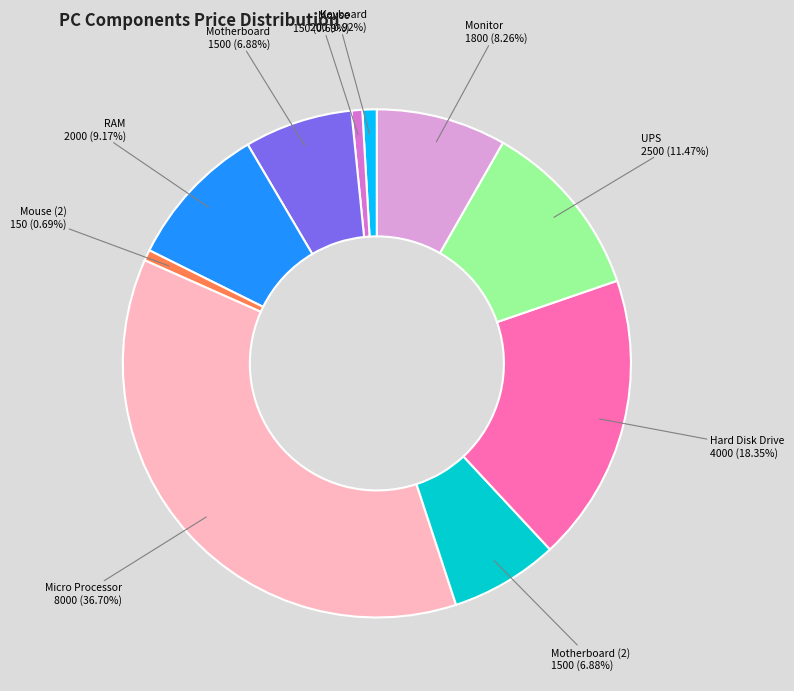

Does any single category account for the majority?

No